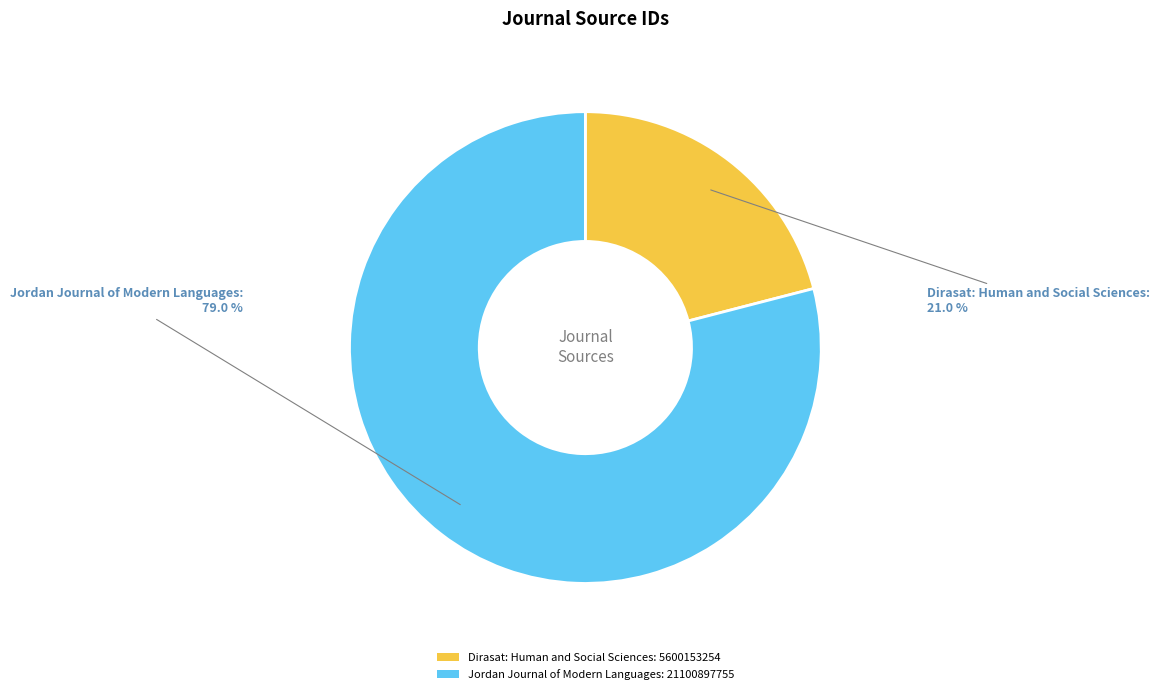

What is the ratio of the value at Jordan Journal of Modern Languages to the value at Dirasat: Human and Social Sciences?

3.8